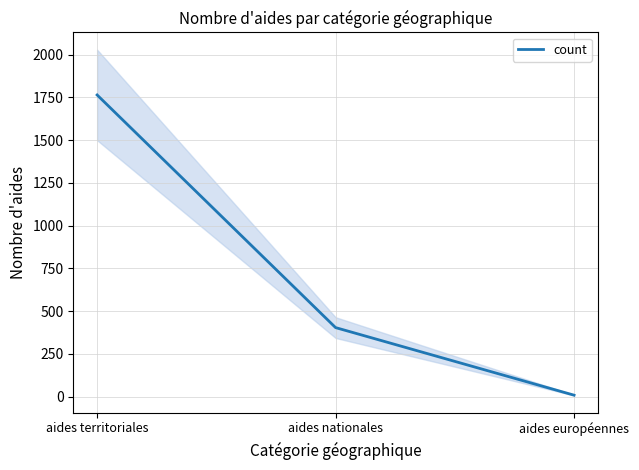

Does the chart display data point markers on the line(s)?

No